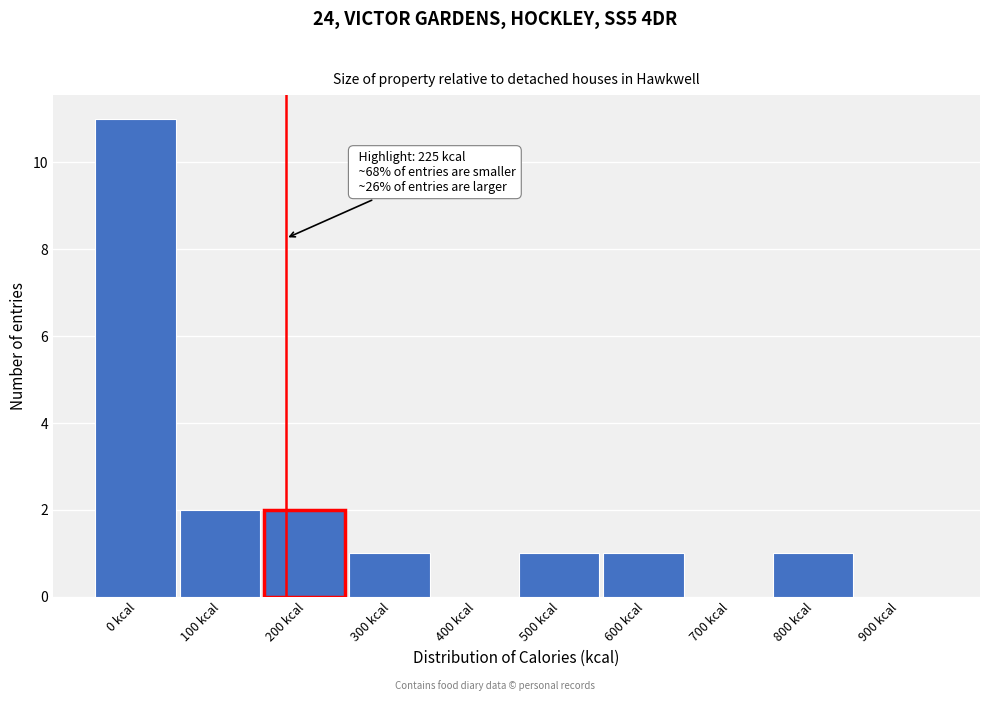

Reading left to right, what are all the values shown in this chart?

0 kcal=11	100 kcal=2	200 kcal=2	300 kcal=1	400 kcal=0	500 kcal=1	600 kcal=1	700 kcal=0	800 kcal=1	900 kcal=0